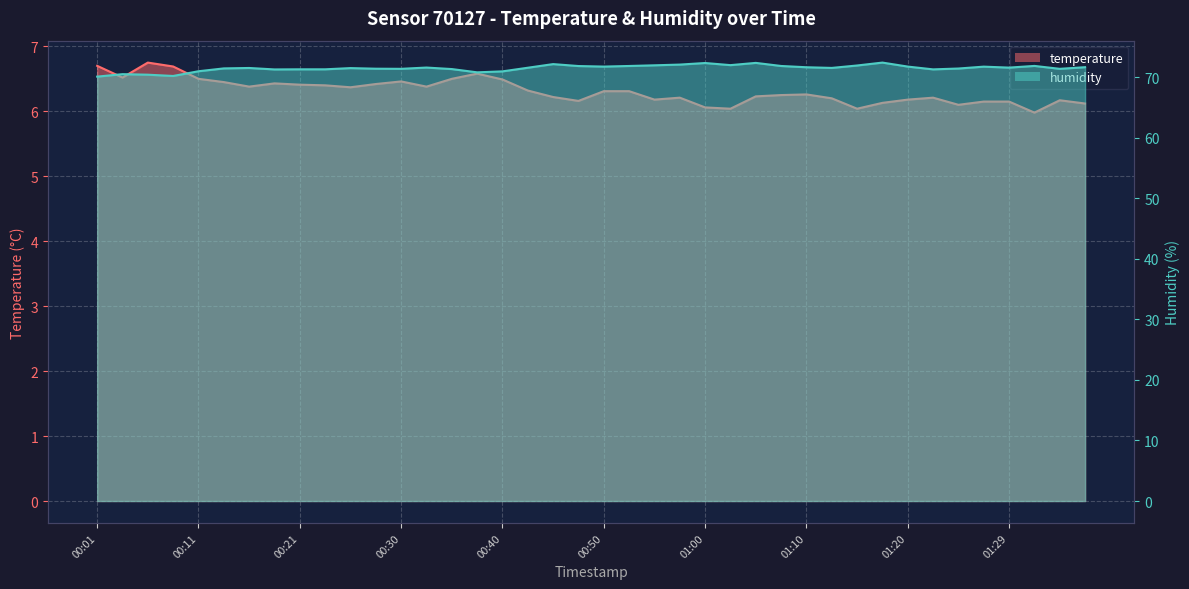

Which category has the highest value in the temperature series?

00:06